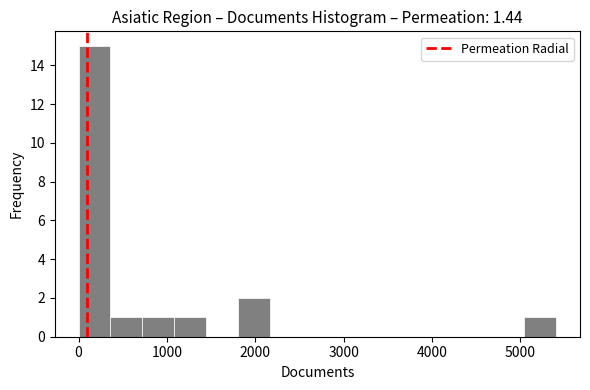

Around what value on the x-axis is the tallest bar? Give the approximate position of its centre, as read against the axis.

200